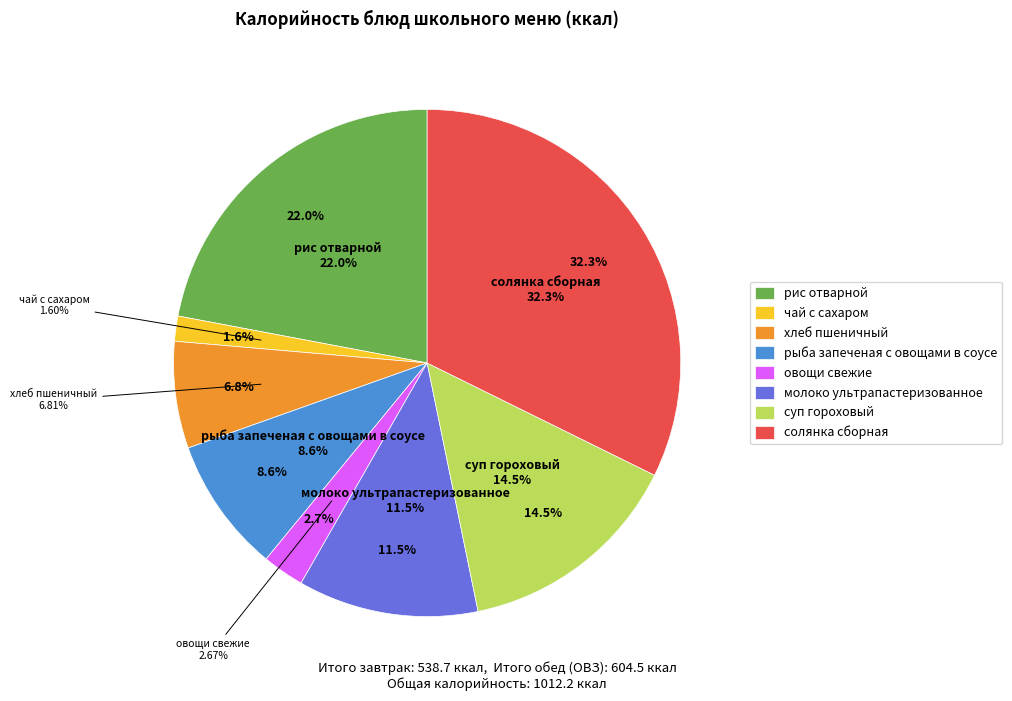

Does суп гороховый account for over 50% of the chart?

No